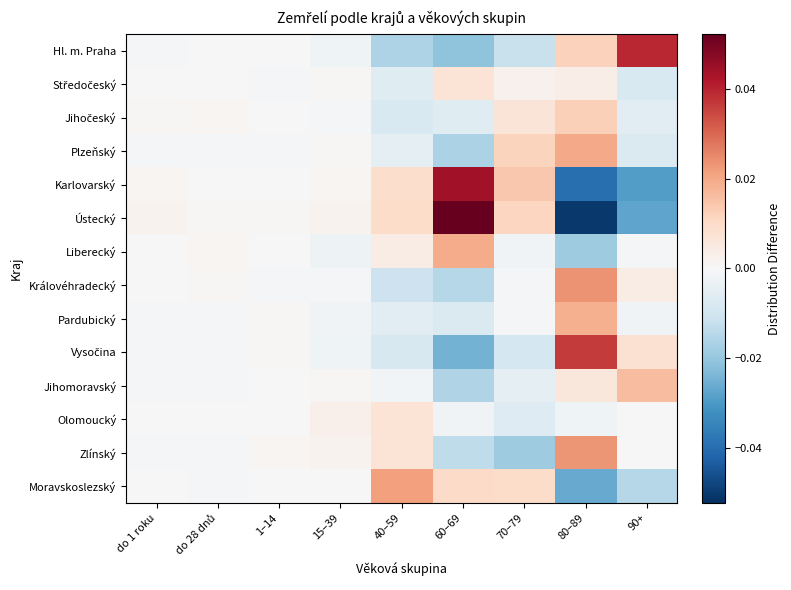

At how many categories does at least one series exceed 0?

9